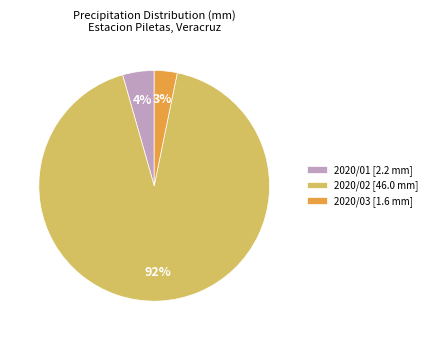

Which slice is the largest?

2020/02 [46.0 mm]